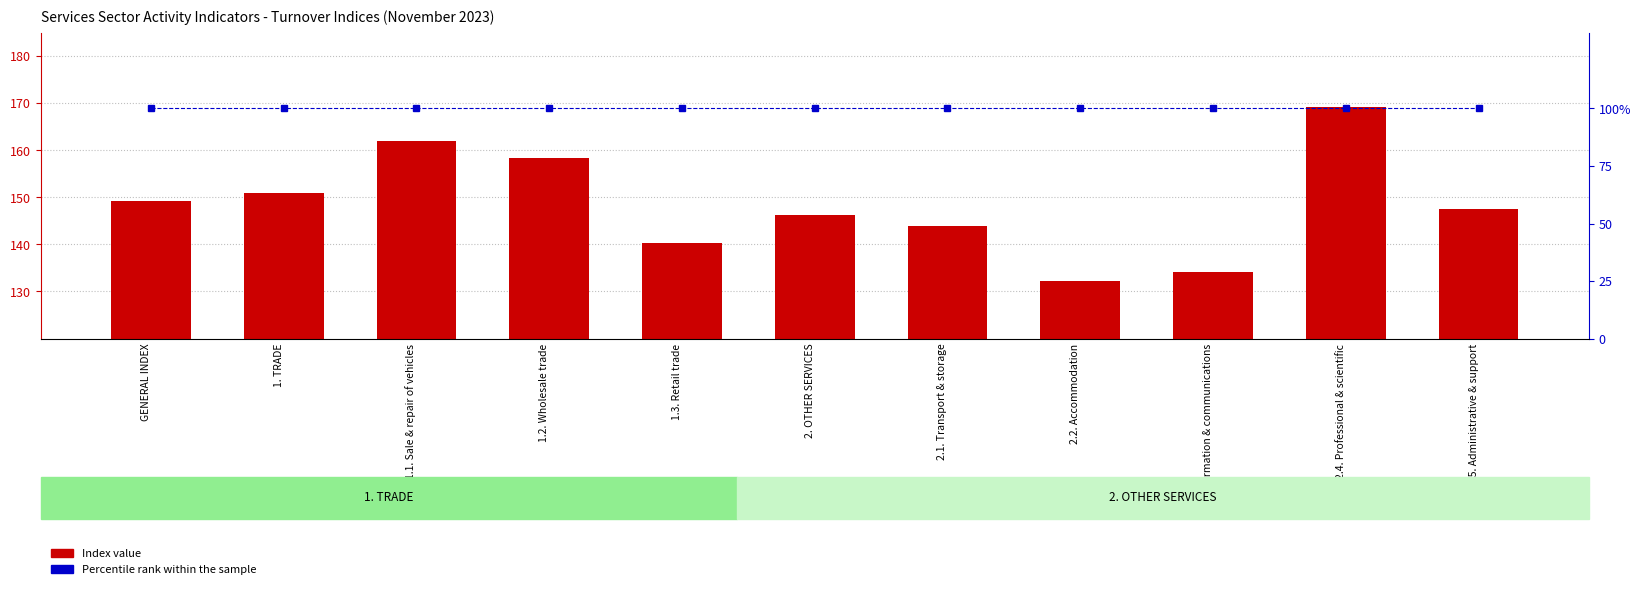

What is the label of the 3rd bar from the left?

1.1. Sale & repair of vehicles